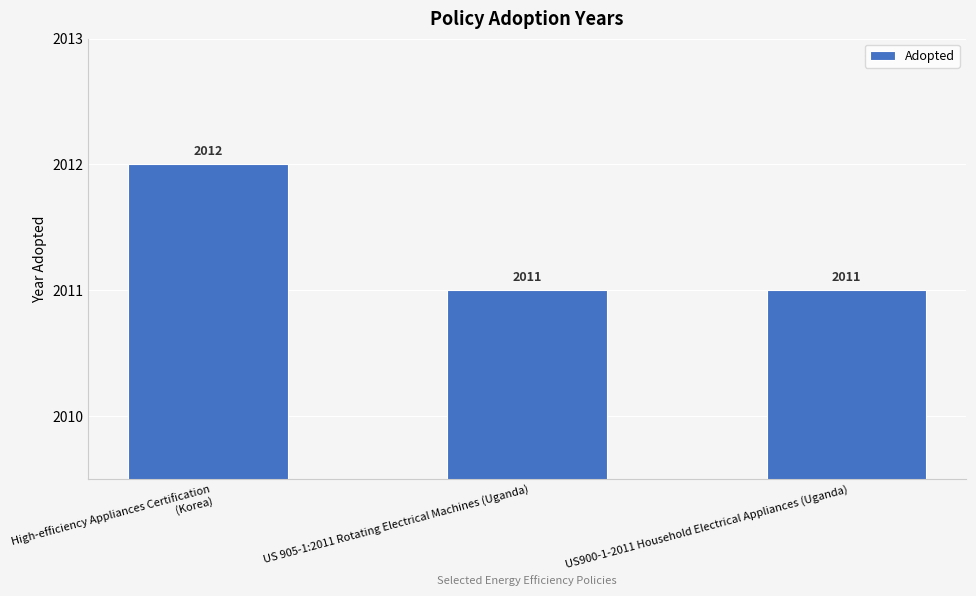

Count the values in the range 2011 to 2012.

3